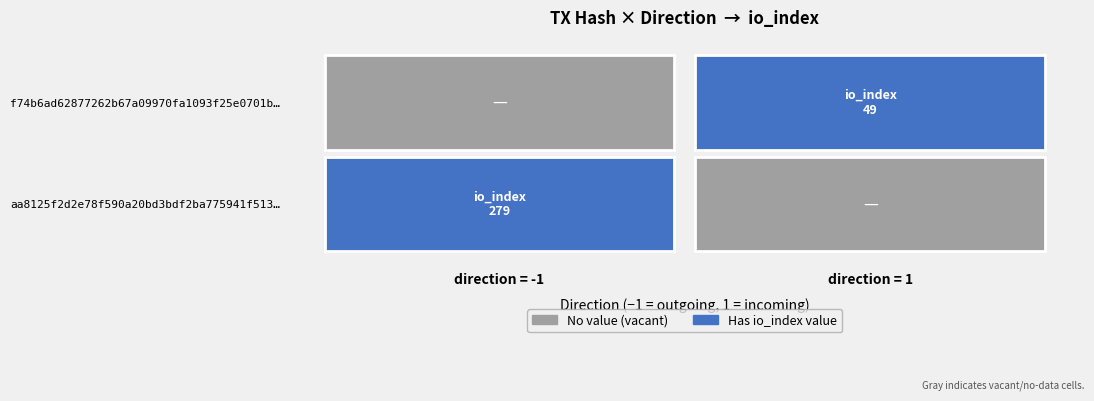

What is the sum of the f74b6ad62877262b67a09970fa1093f25e0701b values at direction and io_index?

50